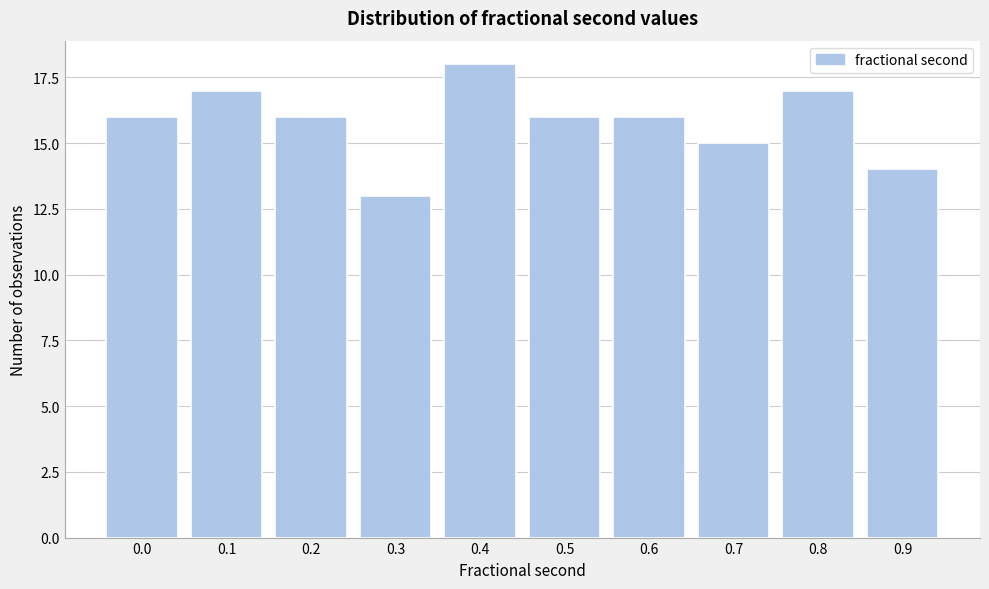

Reading right to left, extract all data points from this chart.

0.9=14	0.8=17	0.7=15	0.6=16	0.5=16	0.4=18	0.3=13	0.2=16	0.1=17	0.0=16